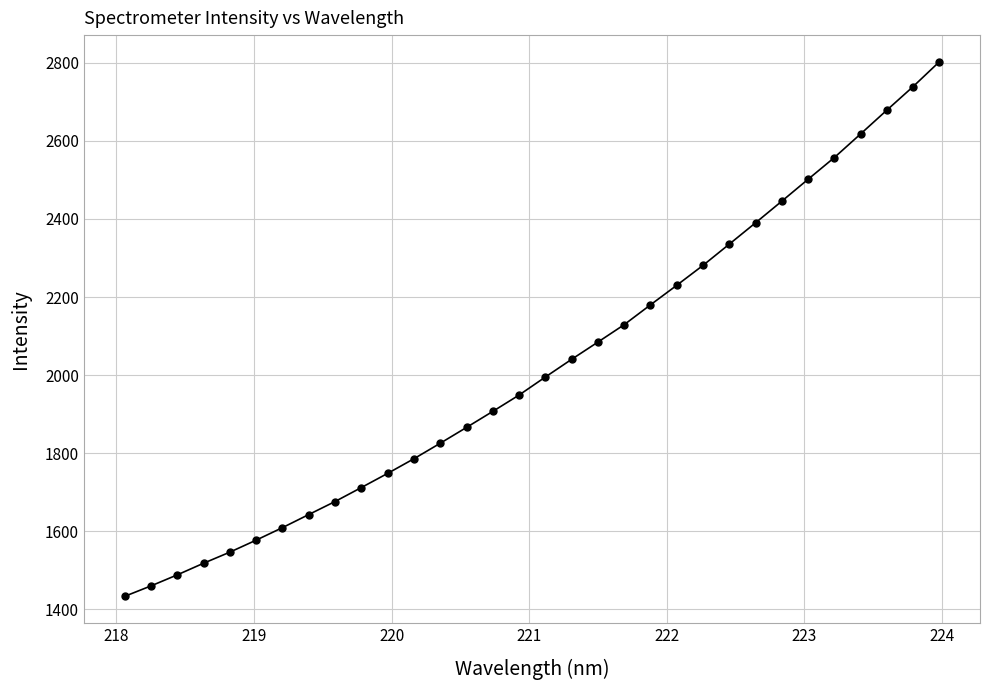

What is the sum of all values?

64755.7